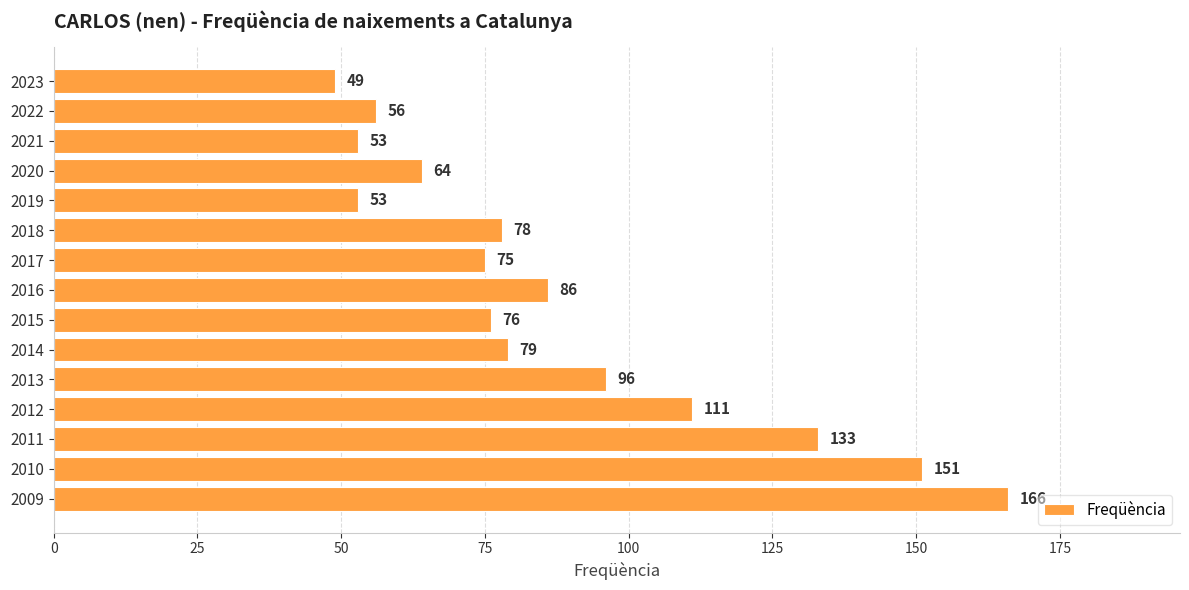

The value at 2009 is 243. True or false?

False